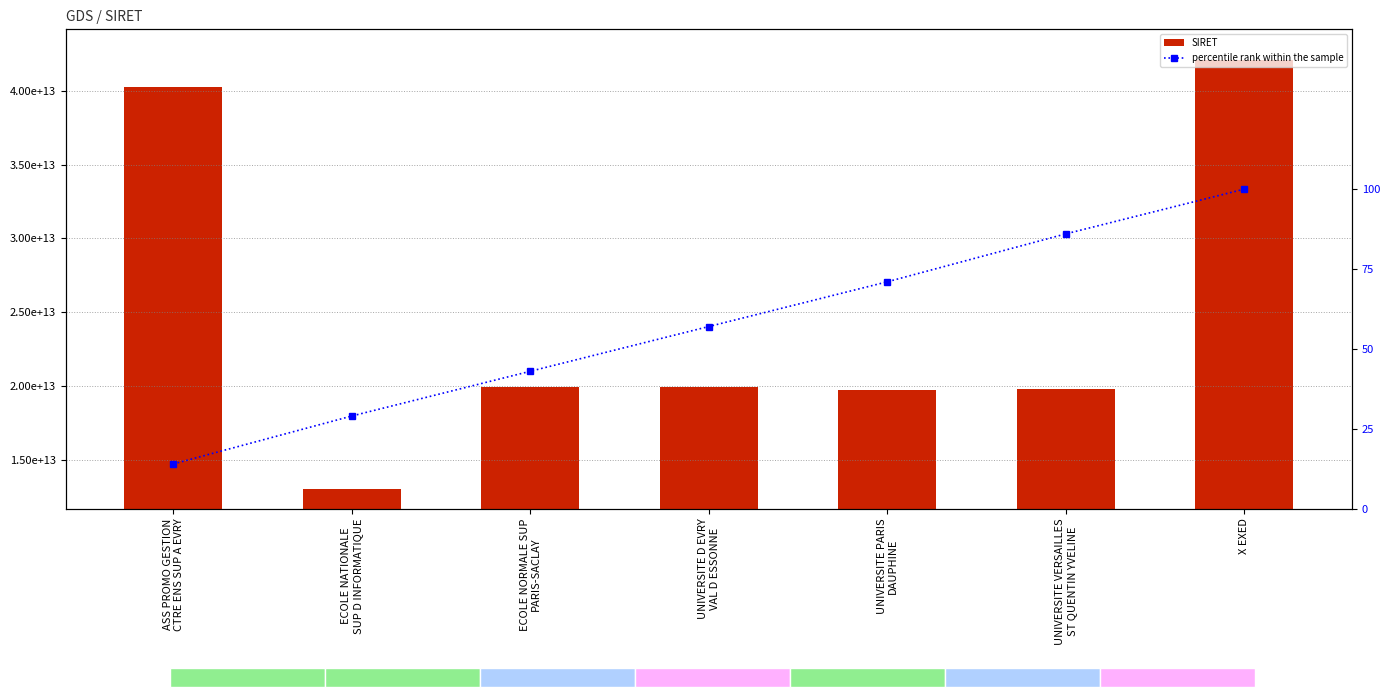

What is the sum of all SIRET values?

174743862000168